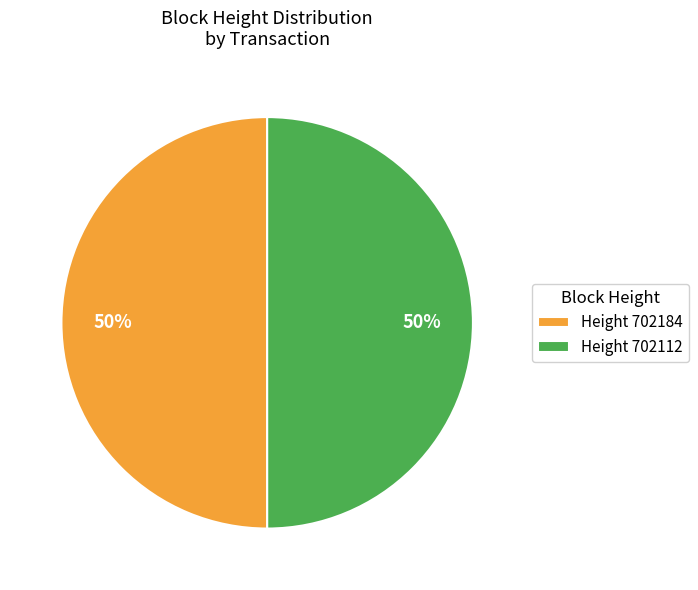

Approximately how many times larger is the value at Height 702184 compared to Height 702112?

1.0